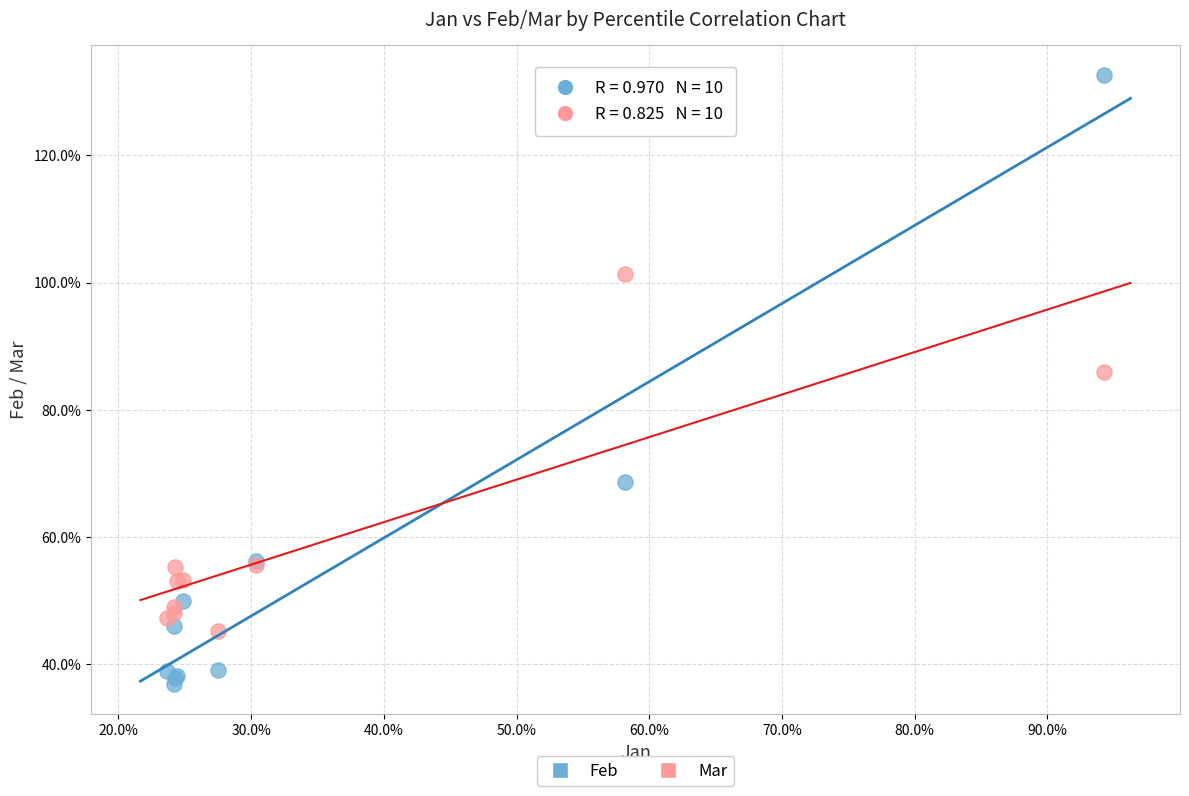

Which series has the widest spread of Y values?

Feb